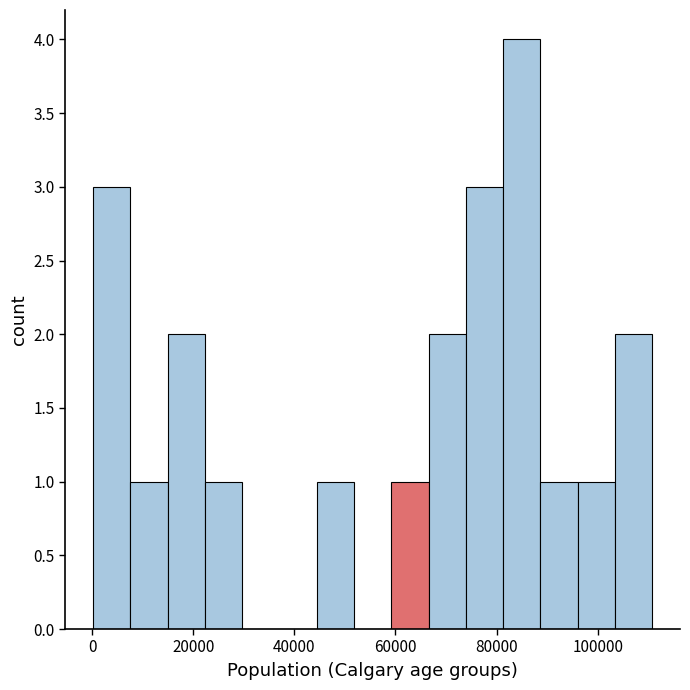

Around what value on the x-axis is the tallest bar? Give the approximate position of its centre, as read against the axis.

84000